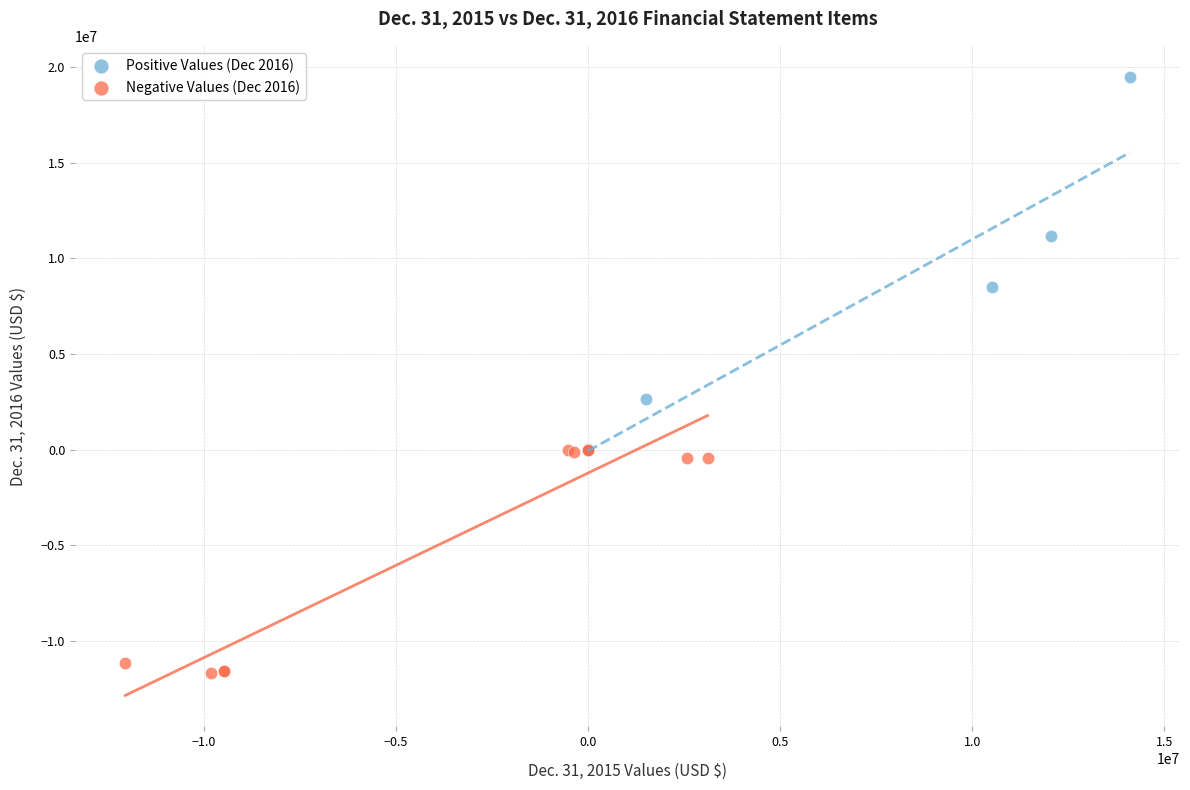

What are all the series names shown in the legend?

Positive Values (Dec 2016), Negative Values (Dec 2016)